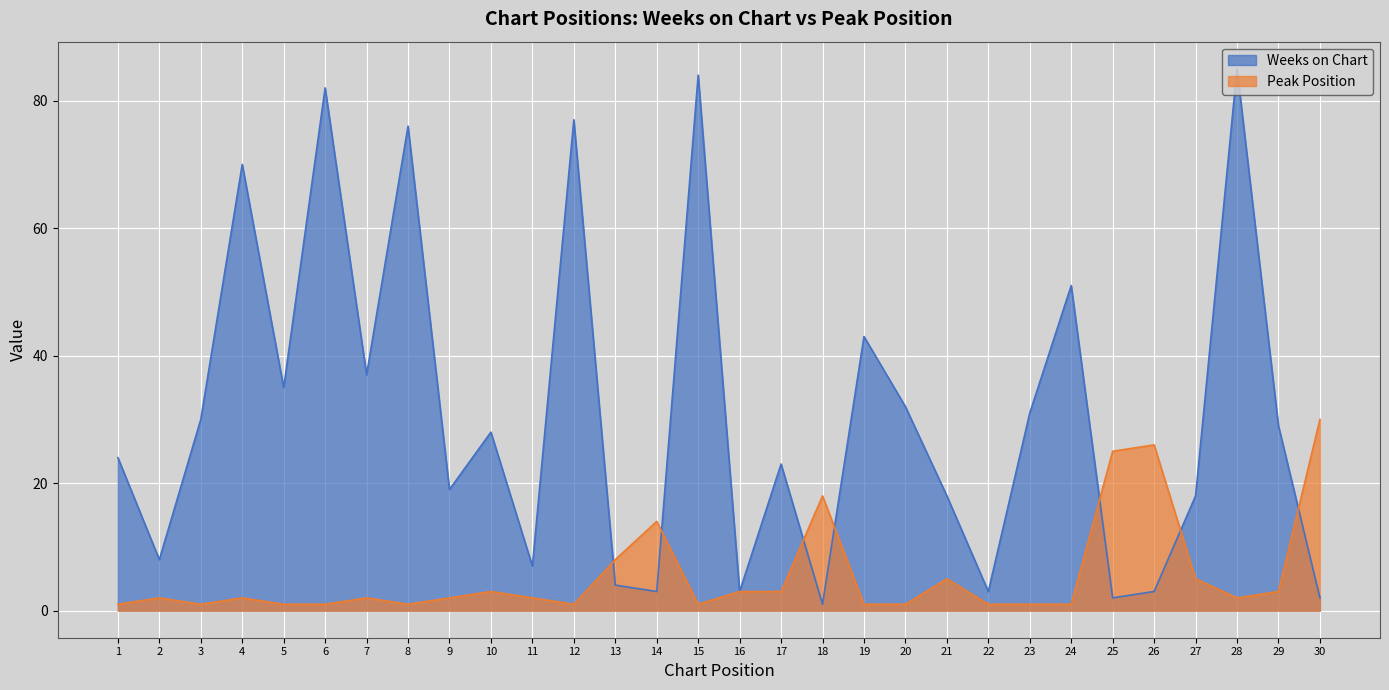

At which category does Peak Position reach its first local valley?

3